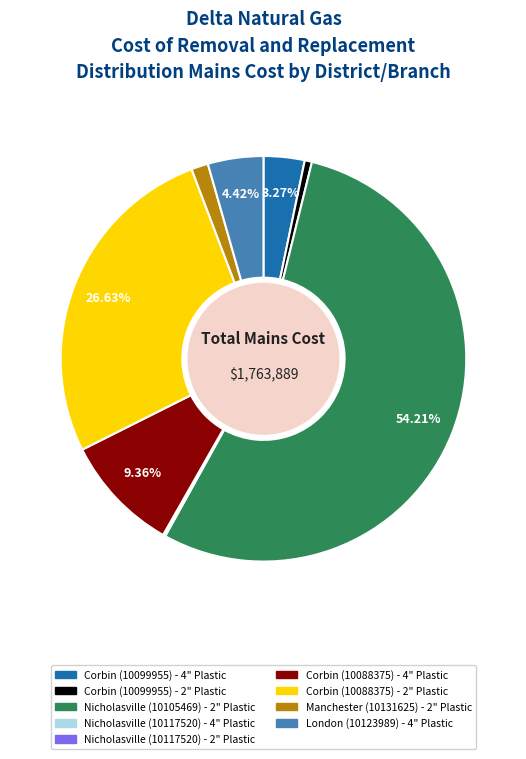

Combined, do Manchester (10131625) - 2" Plastic and Corbin (10099955) - 2" Plastic account for over 50%?

No